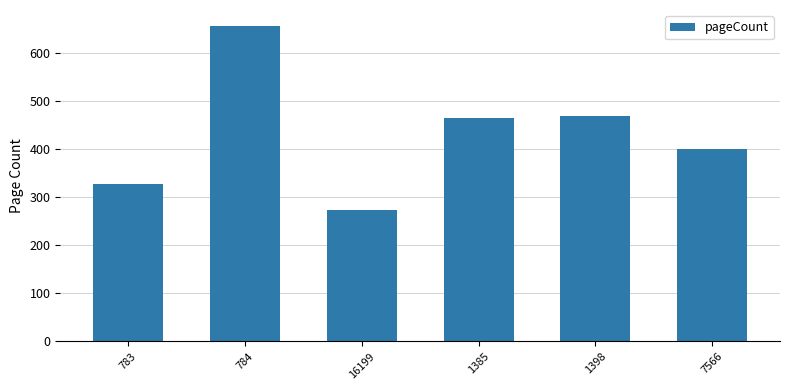

Does the chart contain any negative values?

No